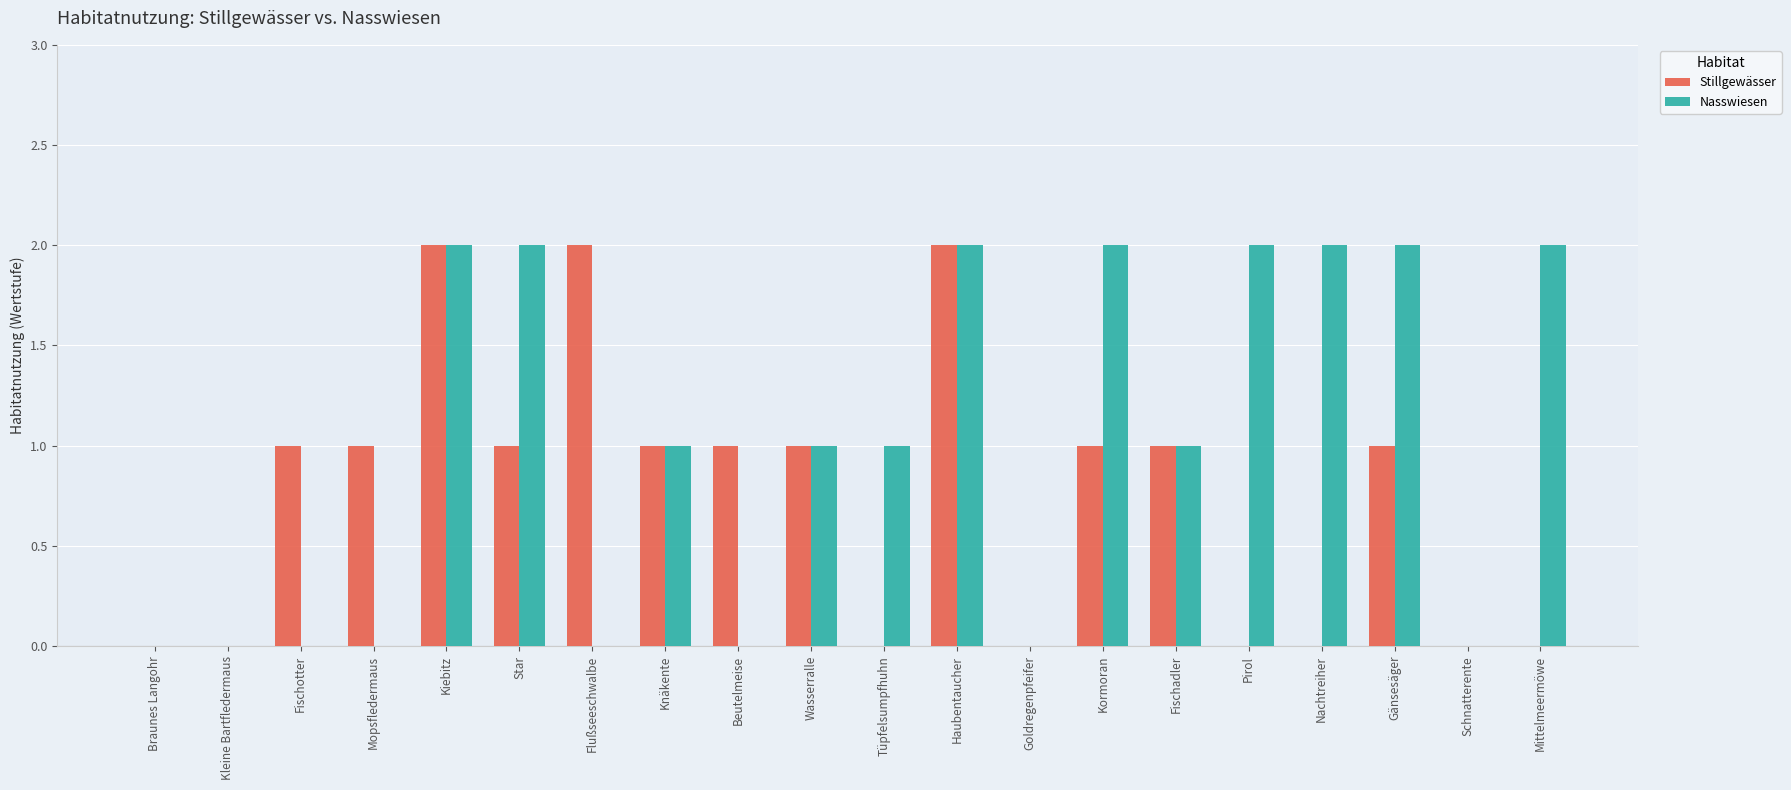

Count the Nasswiesen values in the range 0 to 2.

20